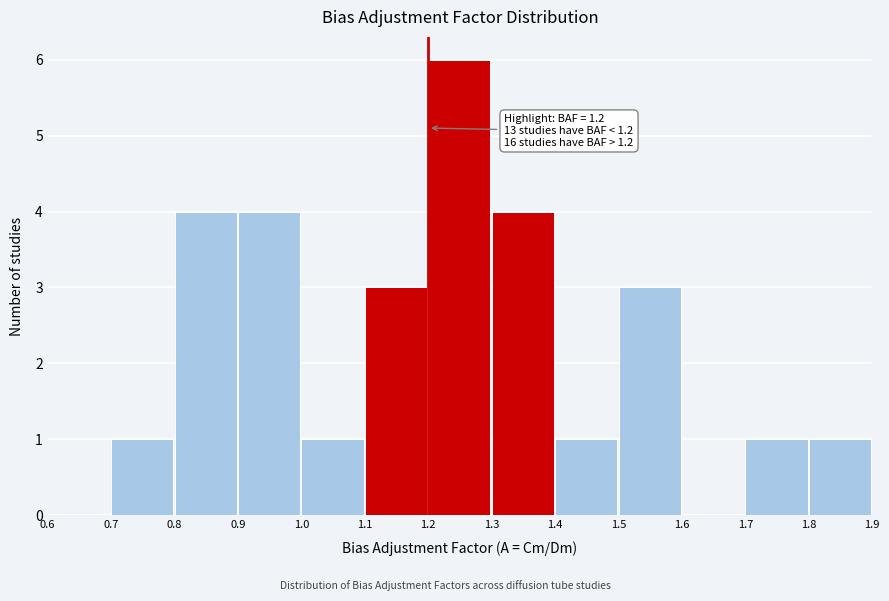

Over which range of the x-axis is the bar tallest?

1.2 to 1.3